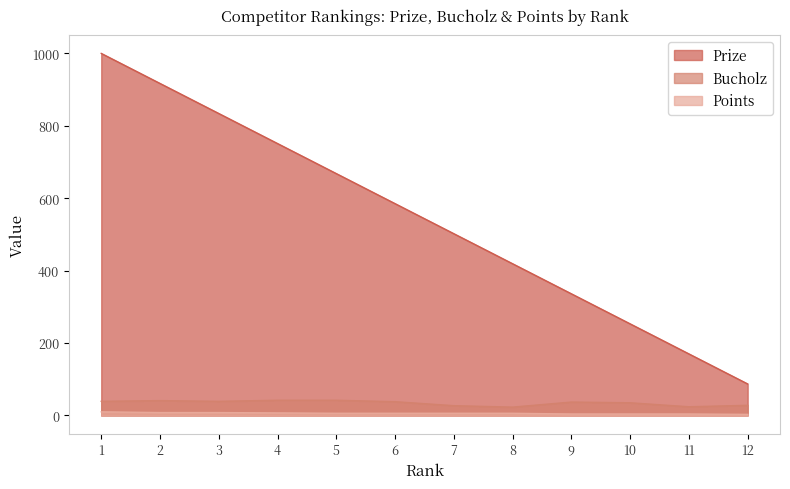

True or false: Bucholz has more than 0 points higher than both neighbors.

True